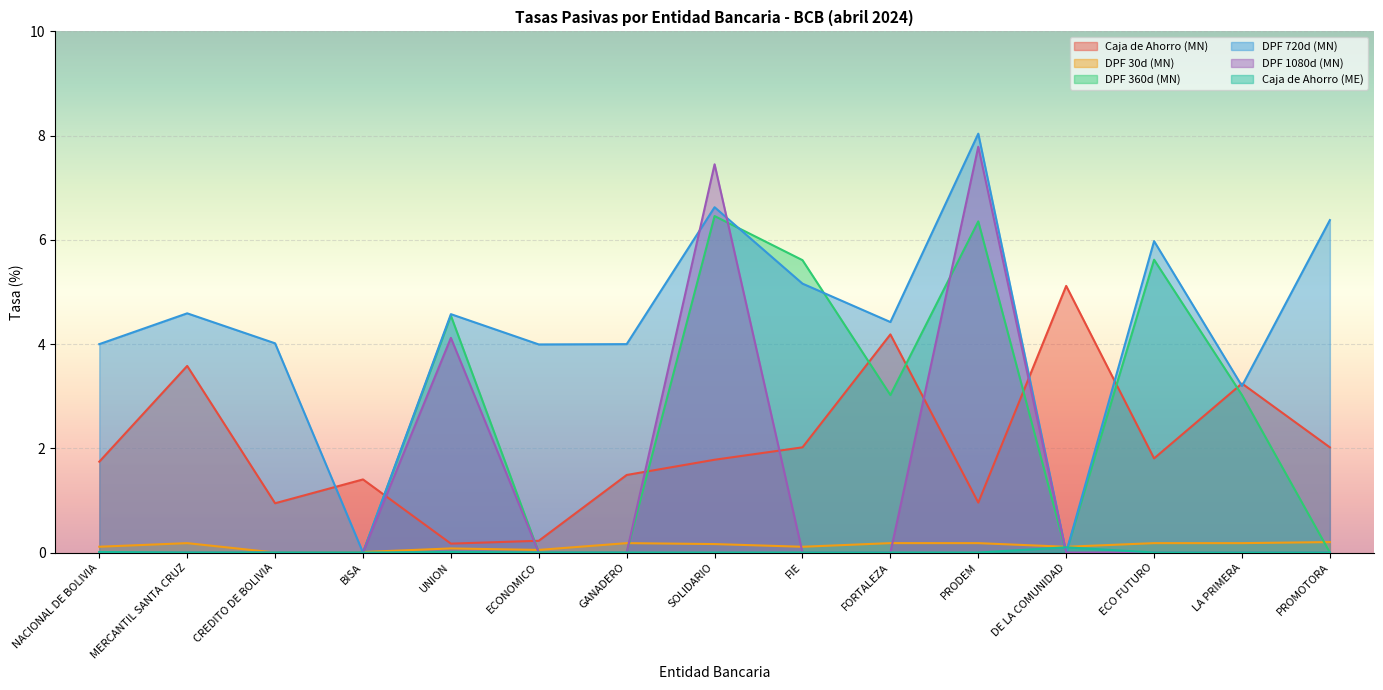

How many values in the Caja de Ahorro (MN) series exceed 1?

11